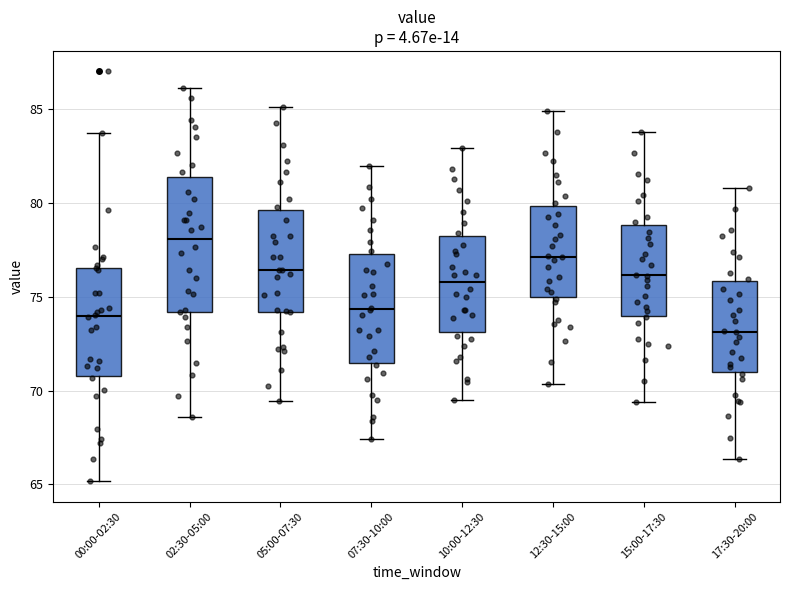

Reading left to right, read every box against the y-axis: the position of its median line, the range the box covers, and the ends of its whiskers. The values are not printed on the chart, so give them approximately, as read against the axis.

00:00-02:30: median 74.0, box 71.0 to 76.5, whiskers 65.0 to 83.5
02:30-05:00: median 78.0, box 74.0 to 81.5, whiskers 68.5 to 86.0
05:00-07:30: median 76.5, box 74.0 to 79.5, whiskers 69.5 to 85.0
07:30-10:00: median 74.5, box 71.5 to 77.5, whiskers 67.5 to 82.0
10:00-12:30: median 76.0, box 73.0 to 78.0, whiskers 69.5 to 83.0
12:30-15:00: median 77.0, box 75.0 to 80.0, whiskers 70.5 to 85.0
15:00-17:30: median 76.0, box 74.0 to 79.0, whiskers 69.5 to 84.0
17:30-20:00: median 73.0, box 71.0 to 76.0, whiskers 66.5 to 81.0